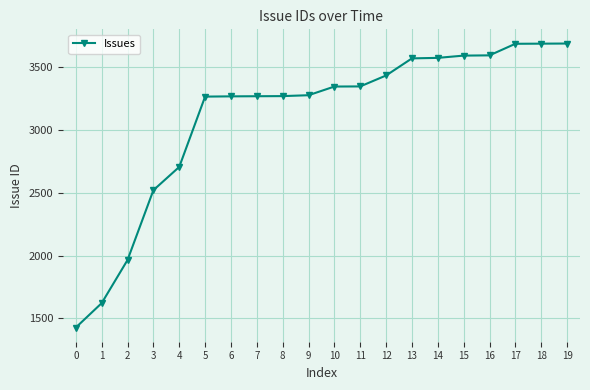

Is this an area chart (filled region under the line)?

No